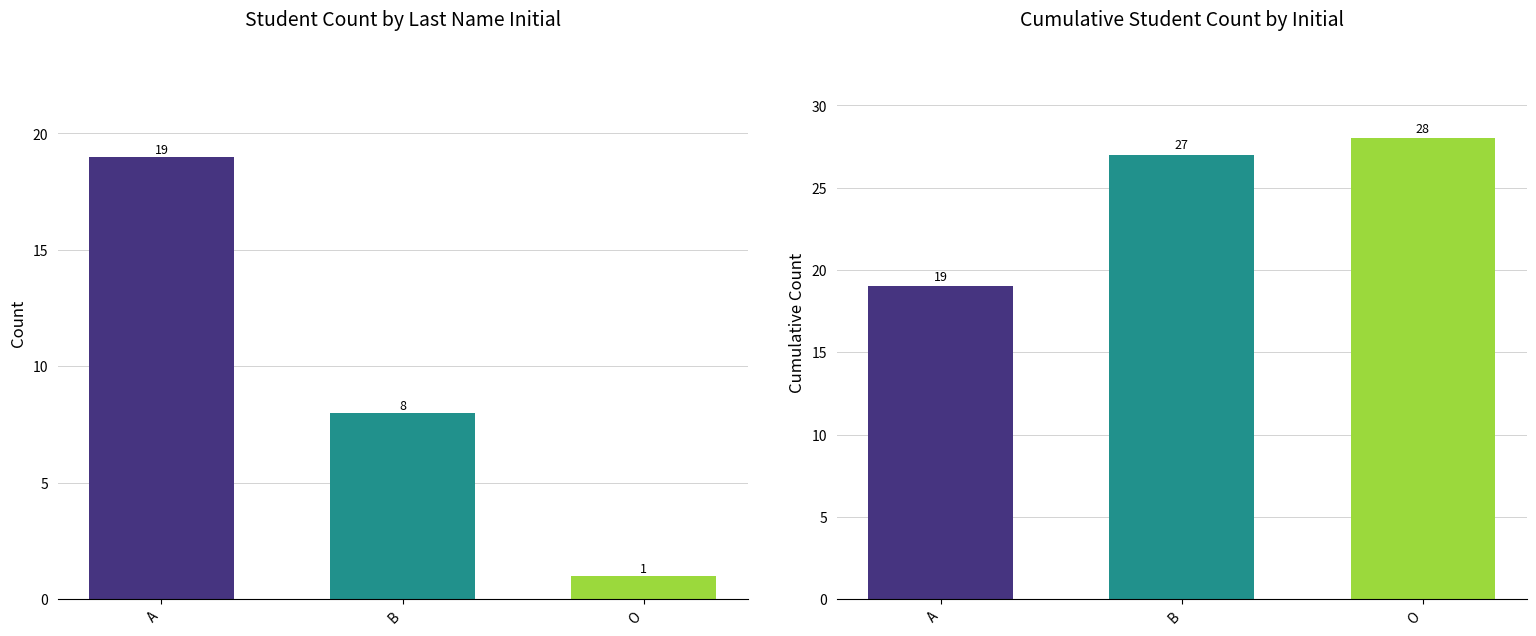

At how many categories does at least one series exceed 12?

3